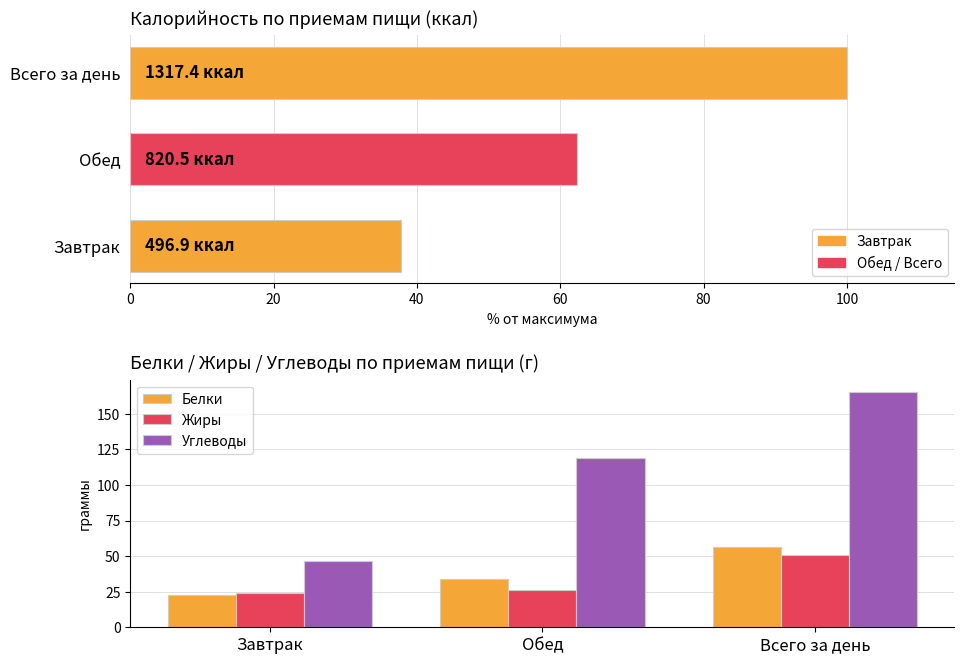

What are all the series names shown in the legend?

Белки, Жиры, Углеводы